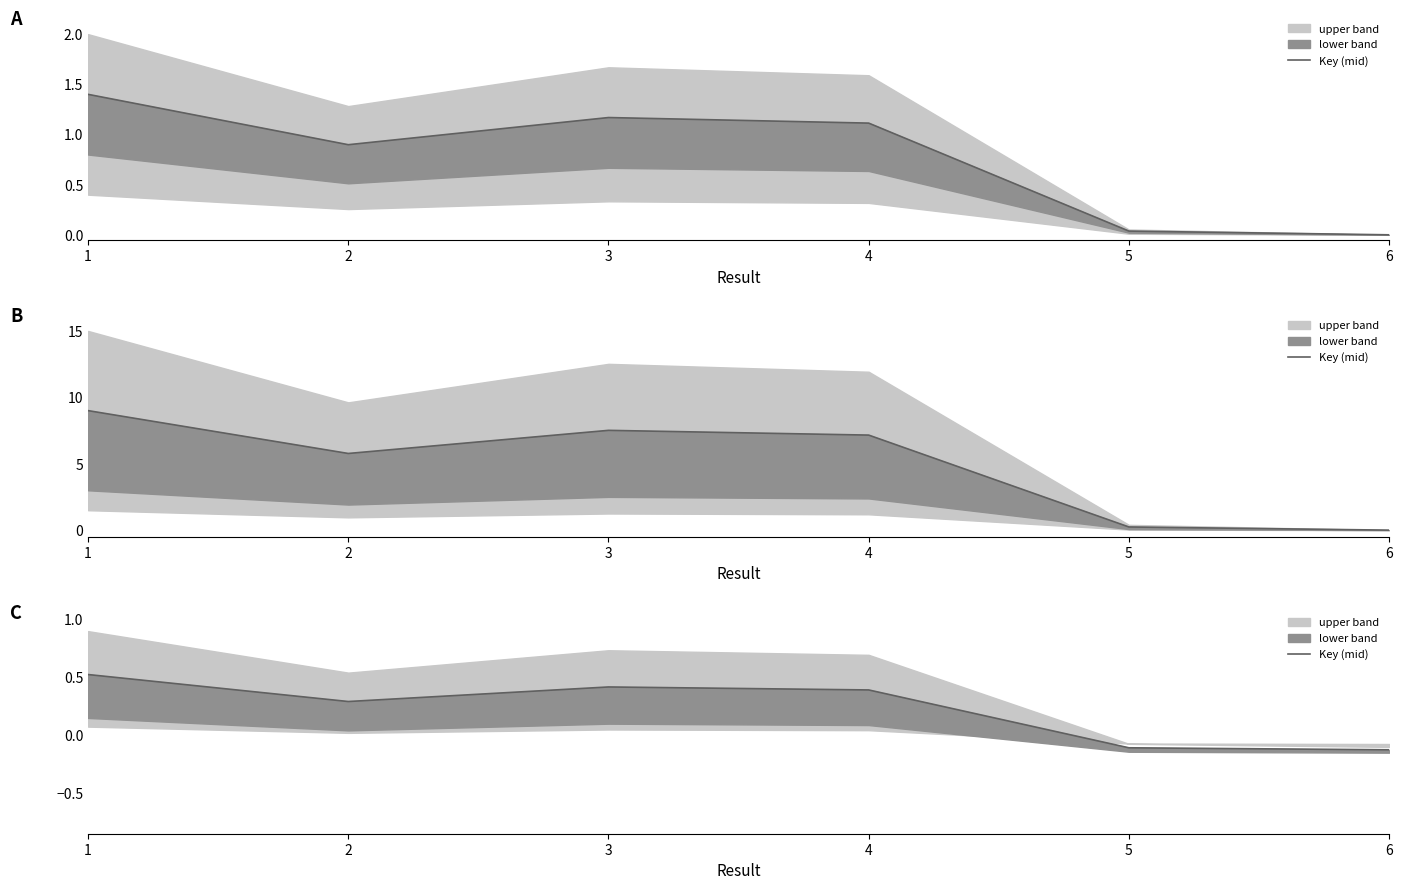

Which has a higher value, 4 or 6?

4